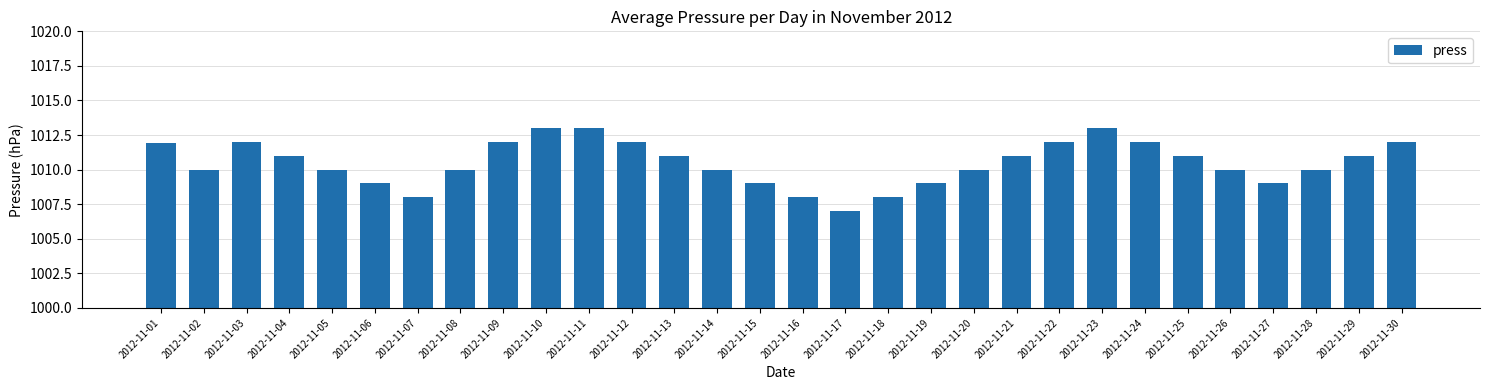

At which category does the chart reach its minimum across all series?

2012-11-17